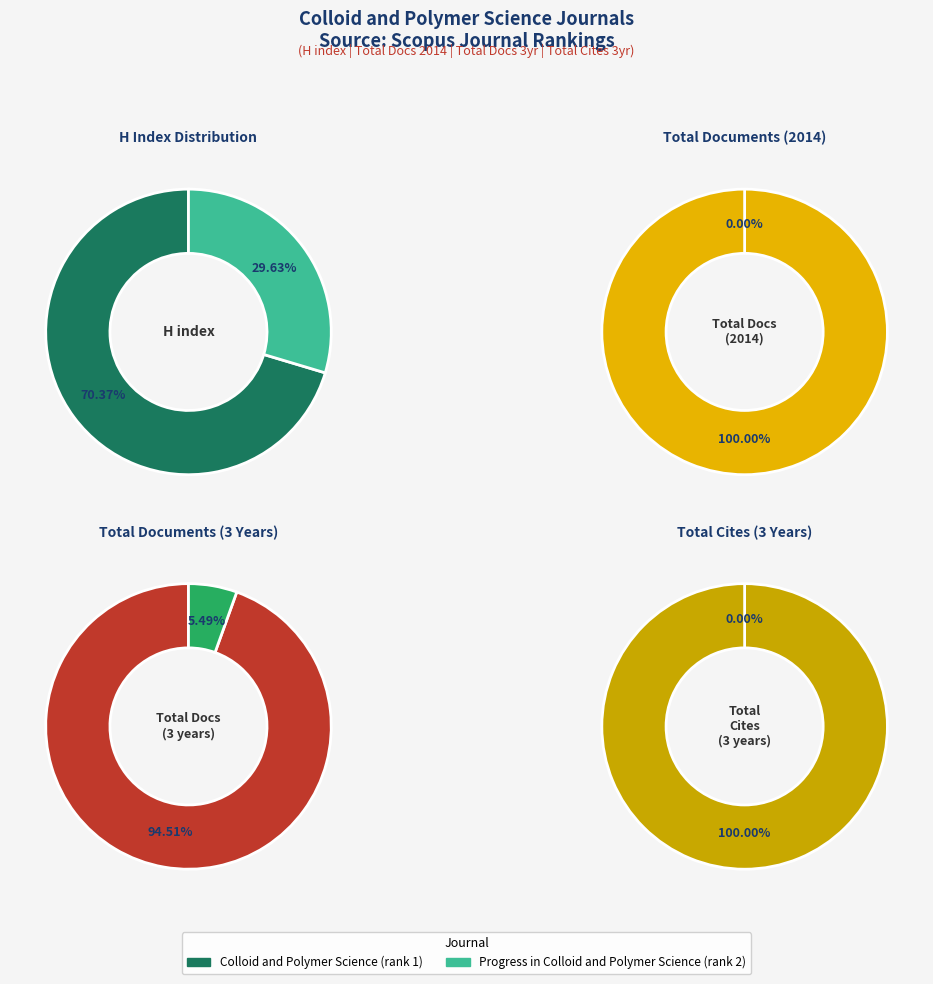

True or false: Progress in Colloid and Polymer Science accounts for 30% of the total.

True